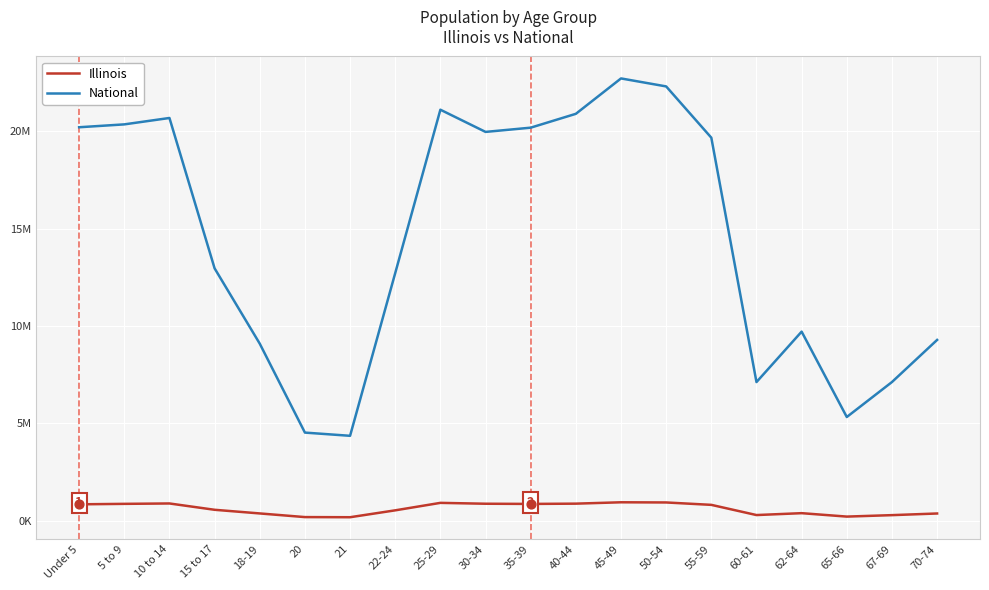

Which series has the largest total across all categories?

National